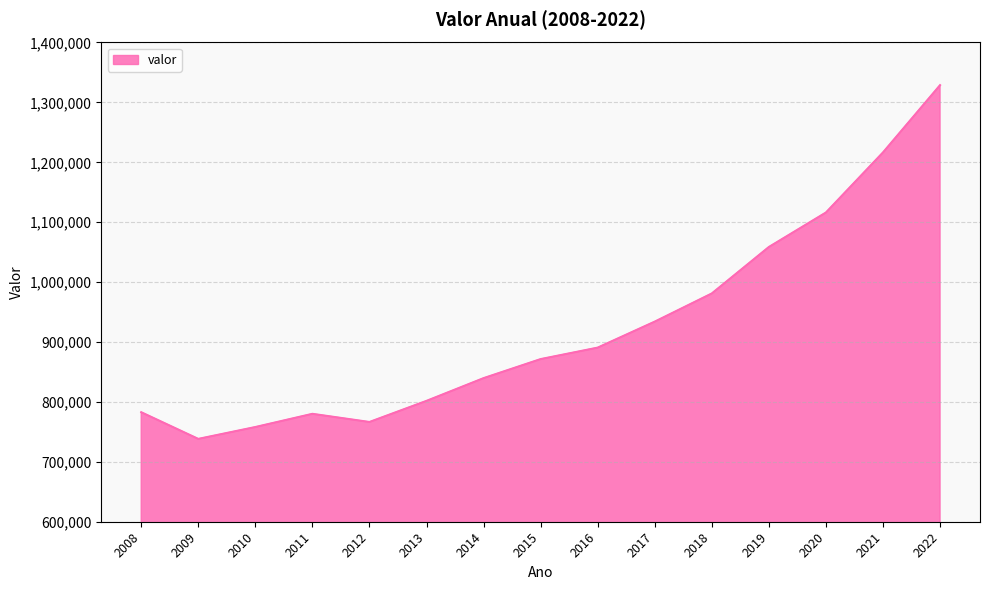

How many lines are shown in the chart?

1